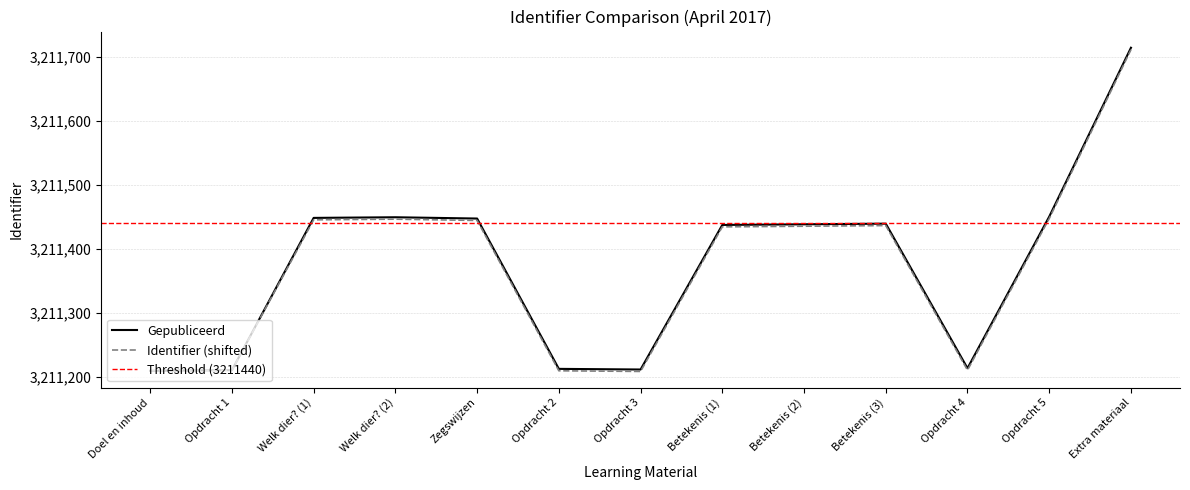

What is the lowest value of the Identifier (shifted) series?

3211208